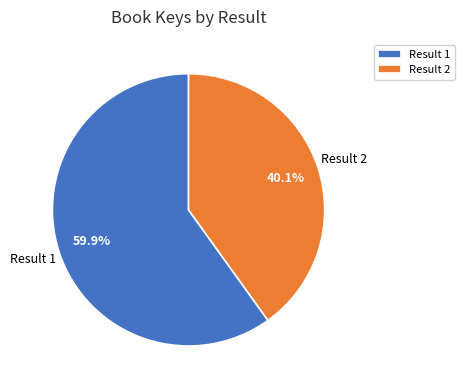

The Result 2 slice represents 55% of the pie. True or false?

False